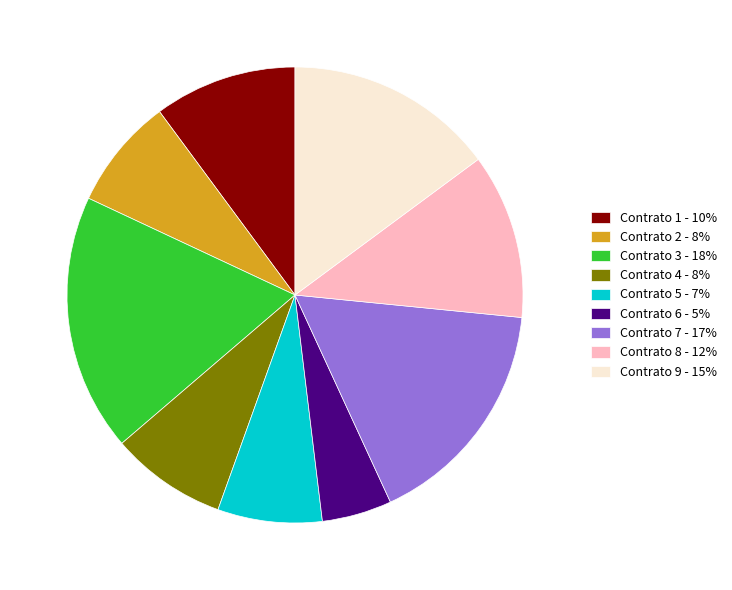

How many slices are in this pie chart?

9